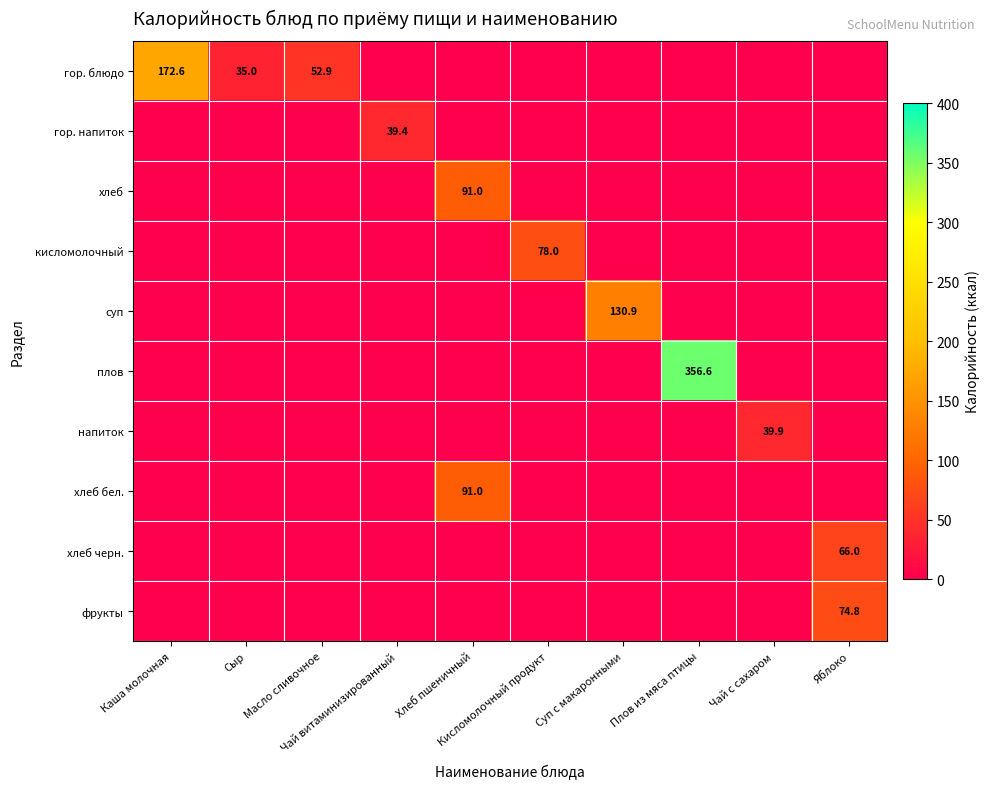

At how many categories does at least one series exceed 100?

3